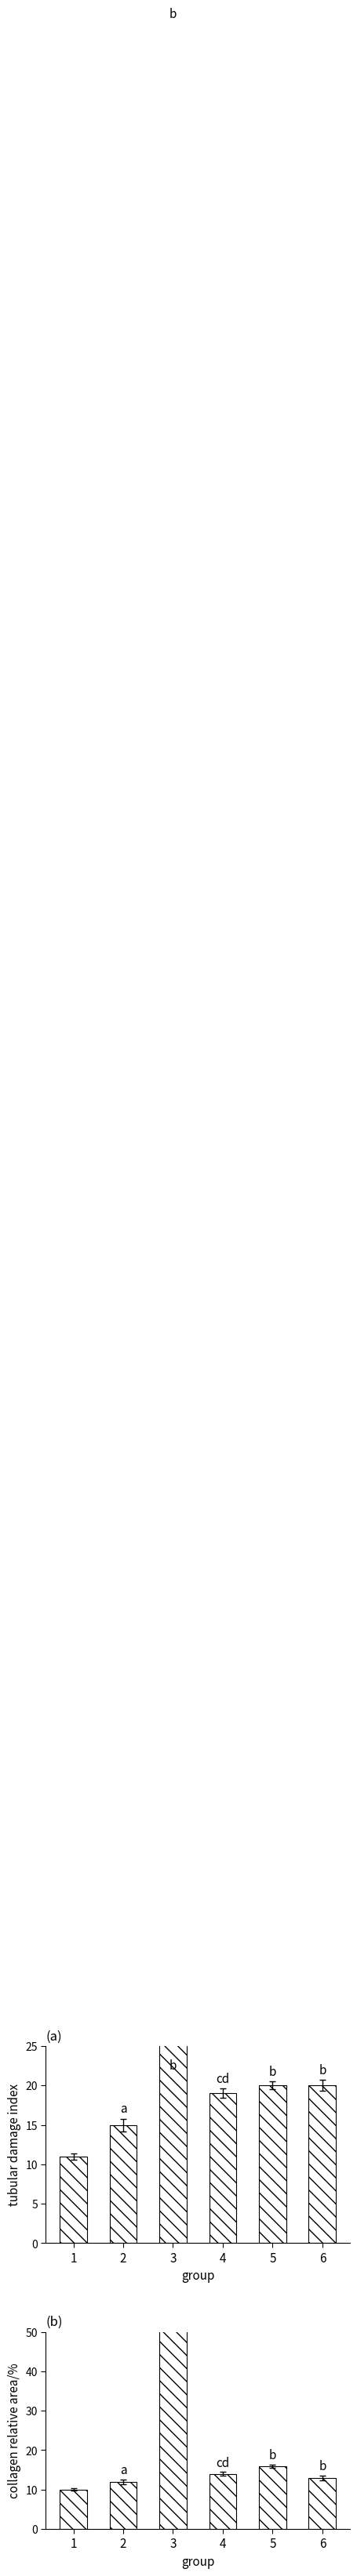

The value of nstada at 1 is 16. True or false?

False